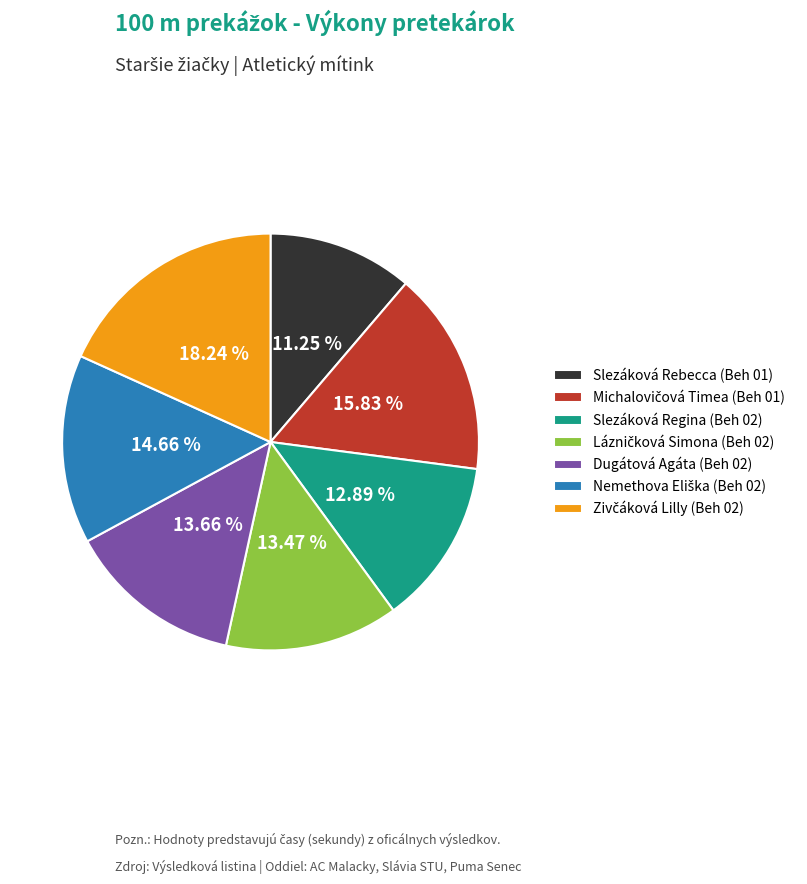

Does any single category account for the majority?

No